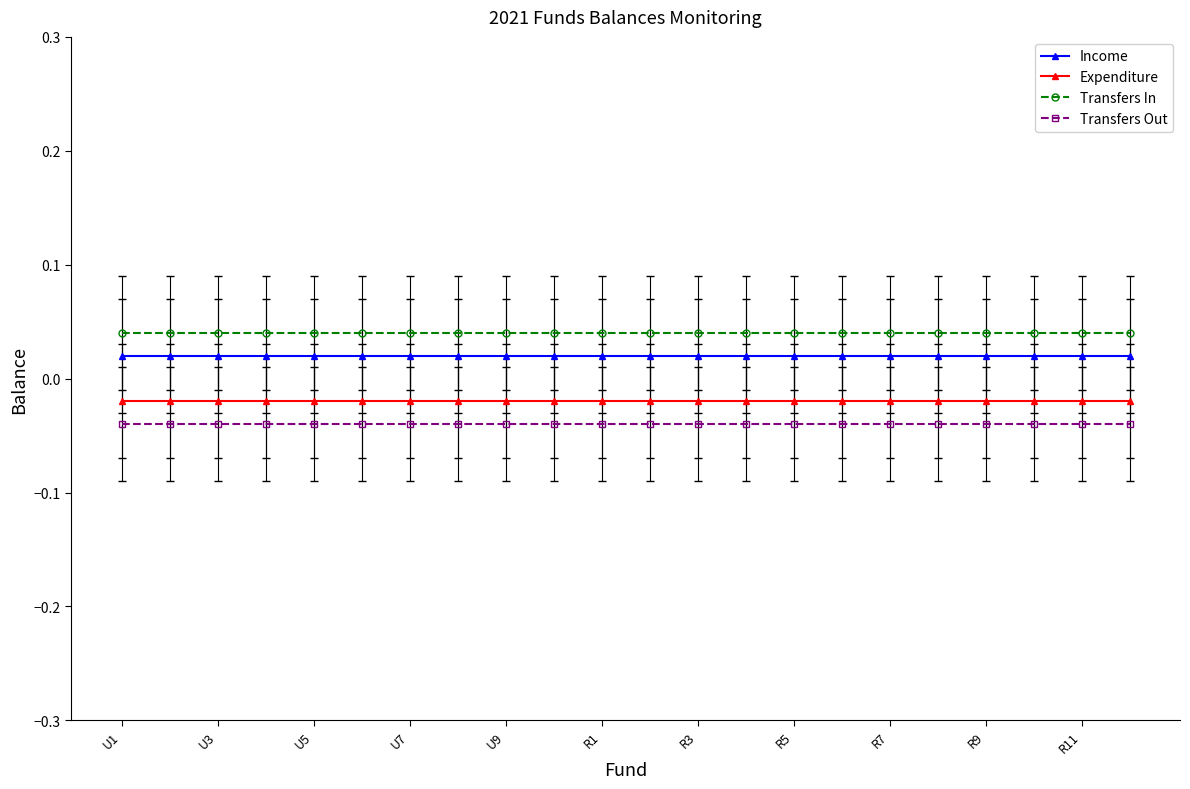

At how many categories does at least one series exceed 0?

22